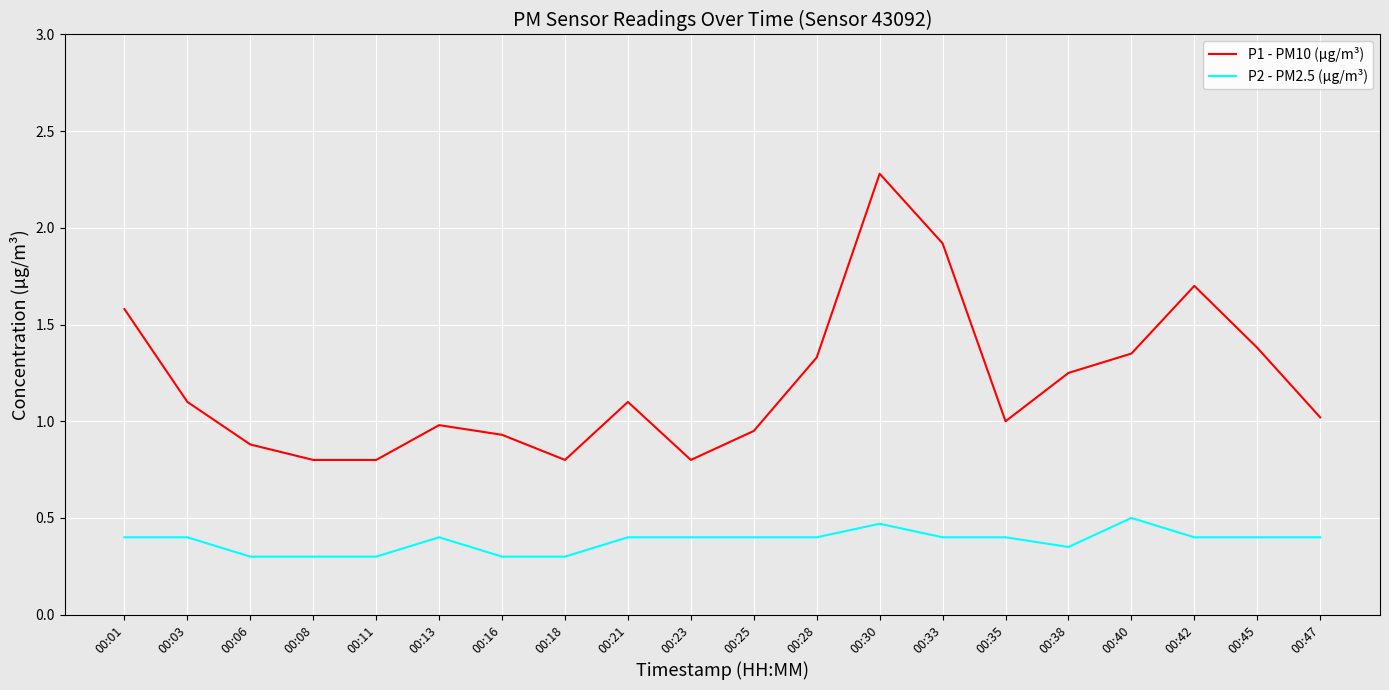

Rank the series at 00:42 from lowest to highest value.

P2 - PM2.5 (µg/m³), P1 - PM10 (µg/m³)